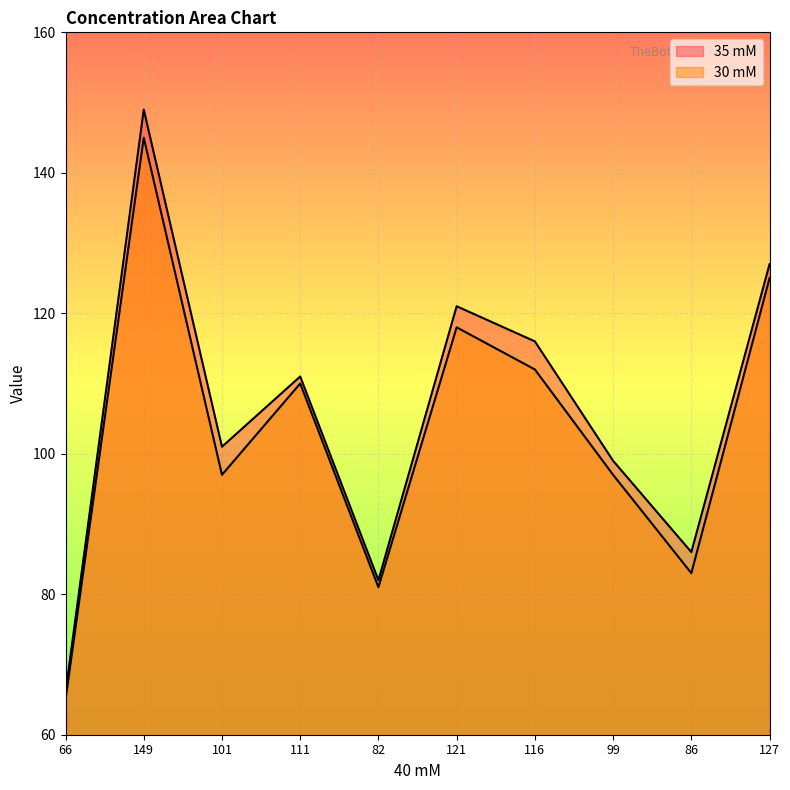

At which category does 35 mM reach its first local peak?

149